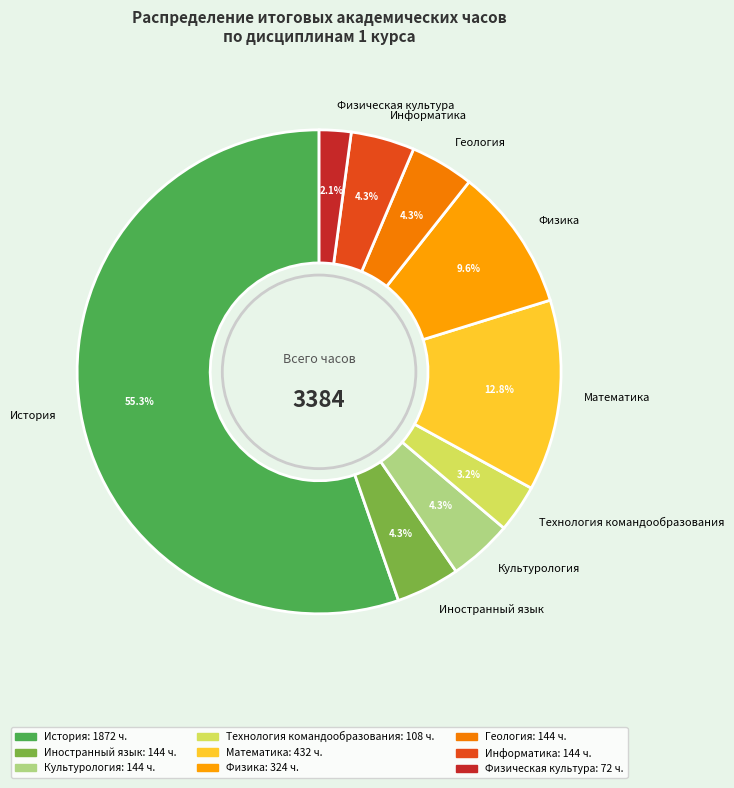

Combined, do Иностранный язык and Культурология account for over 50%?

No